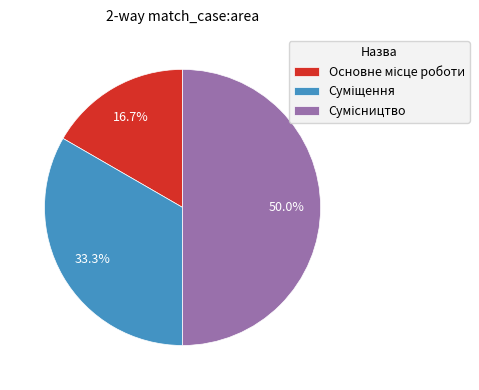

True or false: Сумісництво accounts for 50% of the total.

True